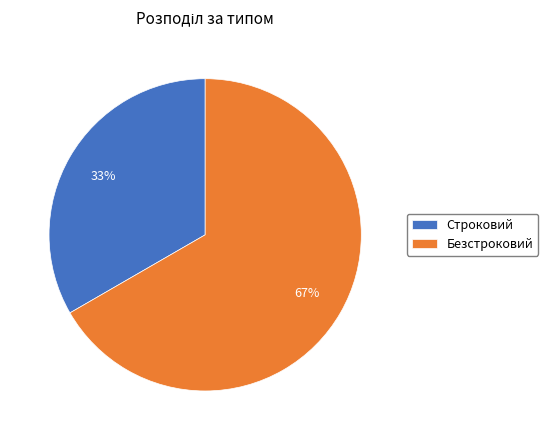

Which slice is the largest?

Безстроковий